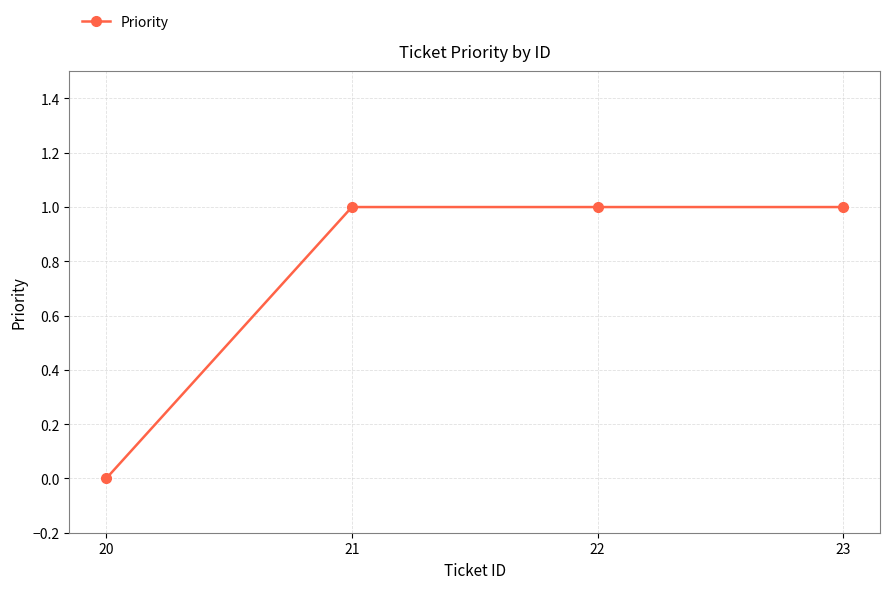

Count the number of categories in the chart.

4